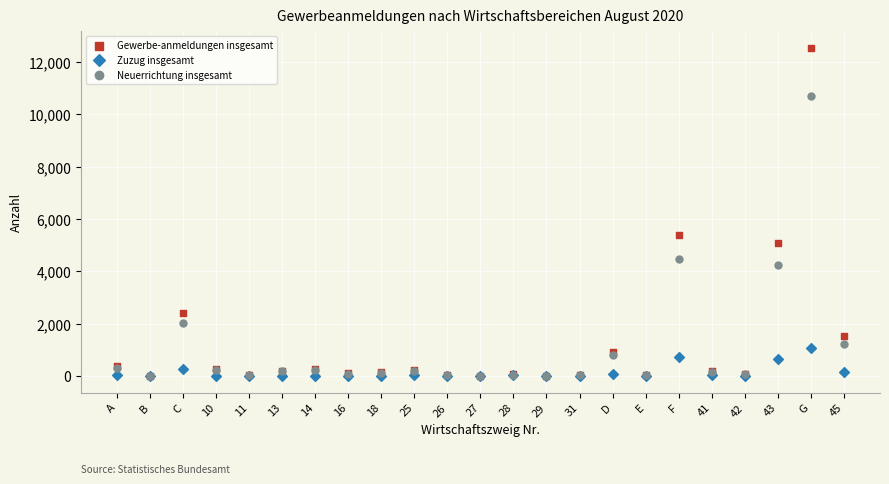

What are all the series names shown in the legend?

Gewerbe-anmeldungen insgesamt, Zuzug insgesamt, Neuerrichtung insgesamt